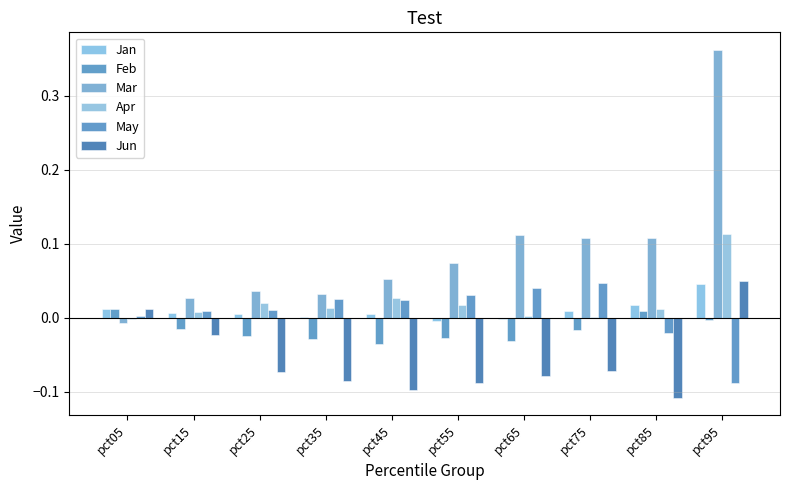

Does the chart contain stacked bars?

No